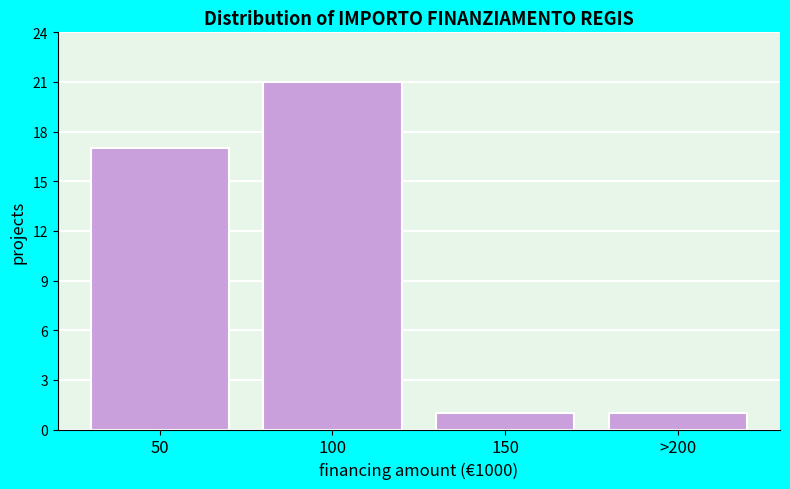

Reading left to right, list all the values displayed in this chart.

17	21	1	1